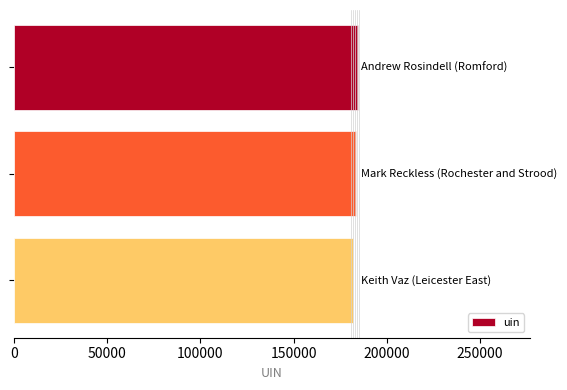

What is the value of the 3rd bar from the top?

181673